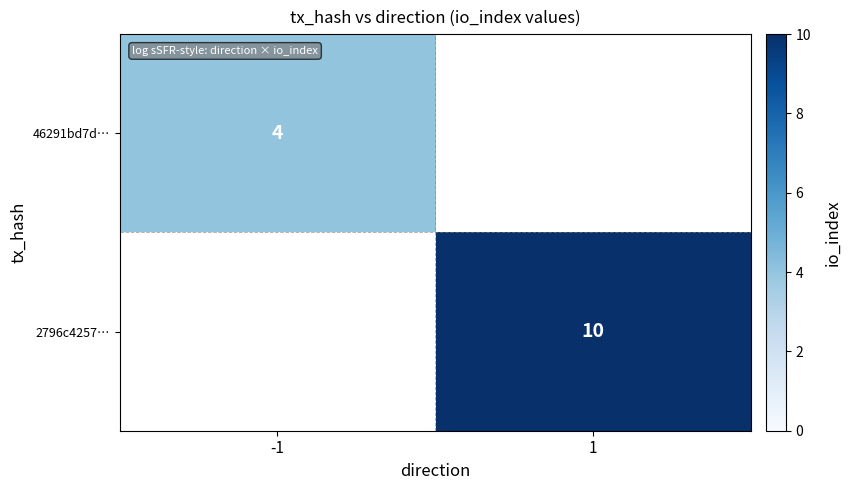

The value of 2796c4257… at 1 is 18. True or false?

False